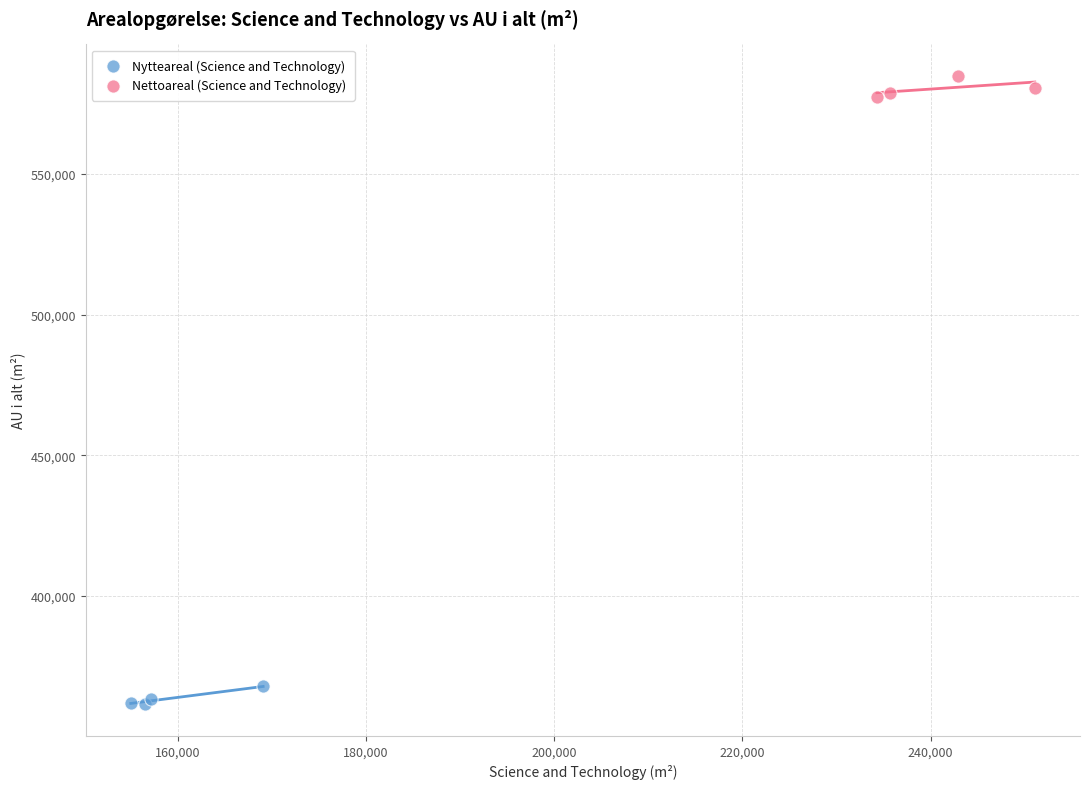

Which series reaches the maximum Y coordinate?

Nettoareal (Science and Technology)